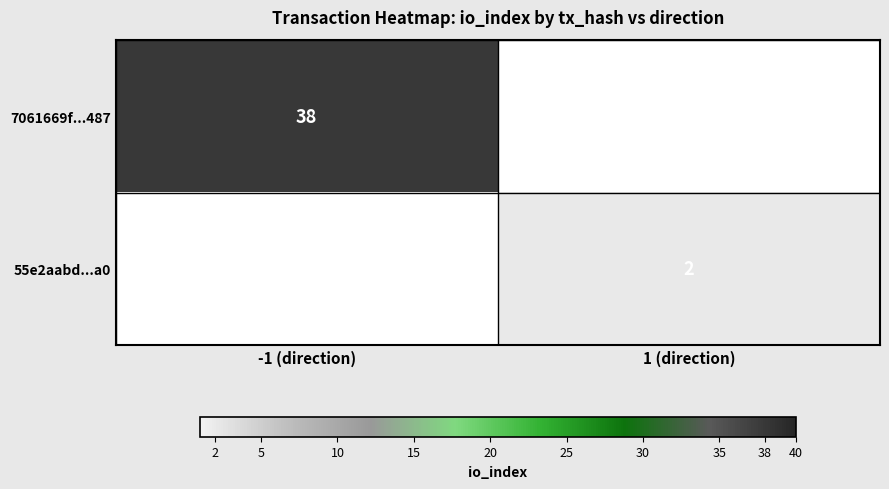

The 7061669f...487 series shows 62 at -1 (direction). True or false?

False